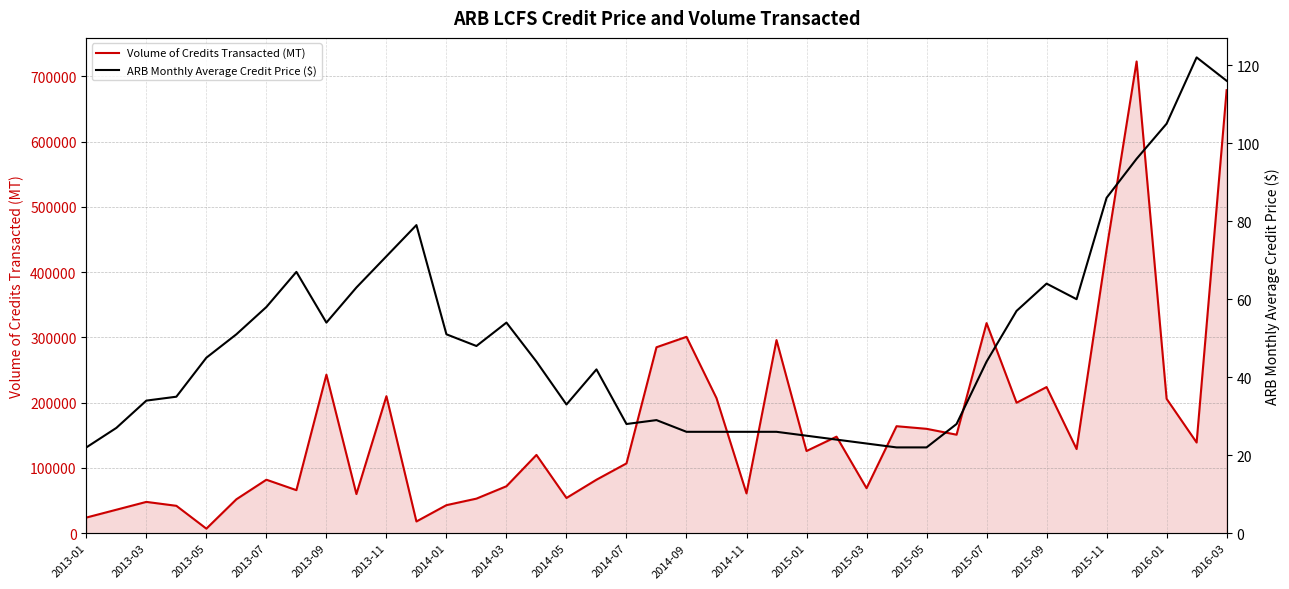

How many distinct data groups are displayed?

2